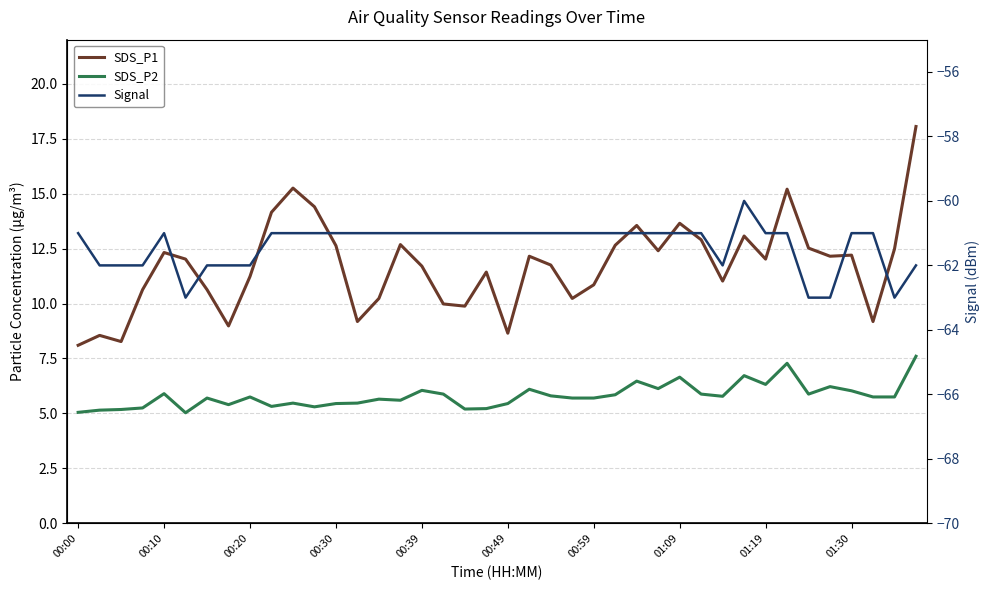

What is the difference between the SDS_P1 values at 00:10 and 29?

4.3